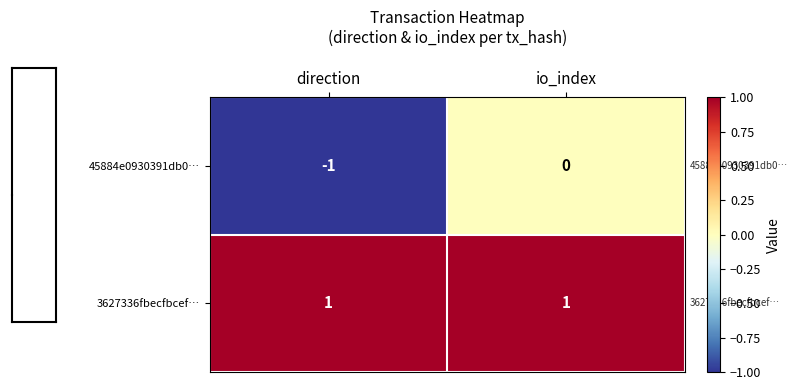

Is it true that 45884e0930391db0… equals -1 at io_index?

False